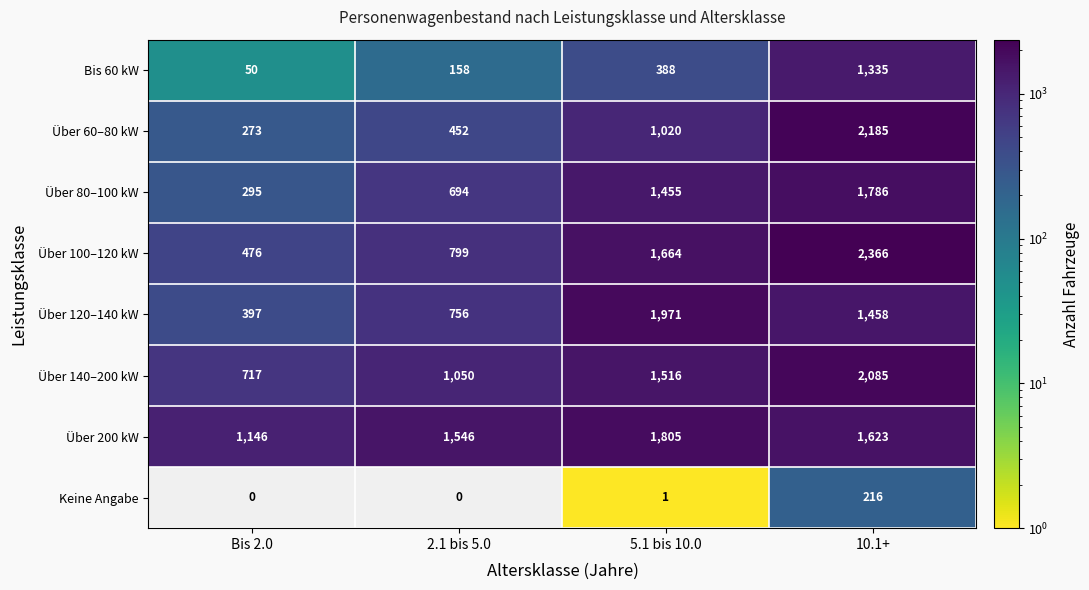

How many data points does each series have?

4